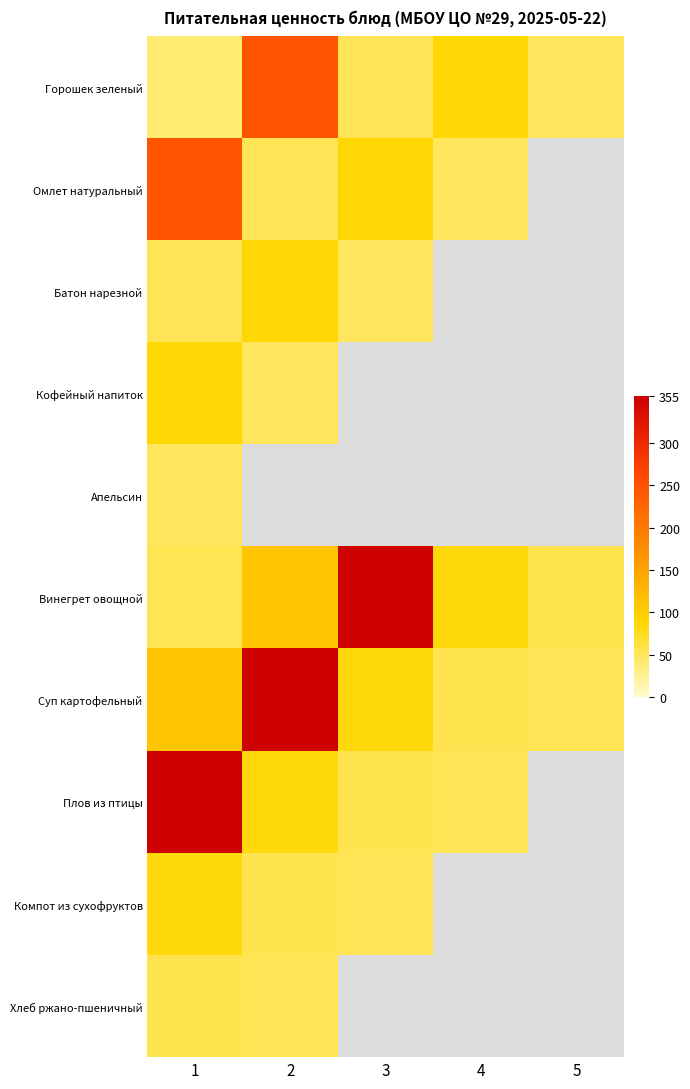

Which category has the highest value in the Винегрет овощной series?

3